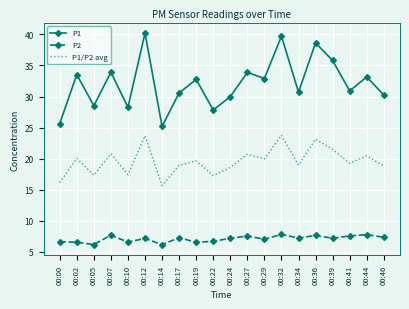

At which category does P1 reach its first local peak?

00:02